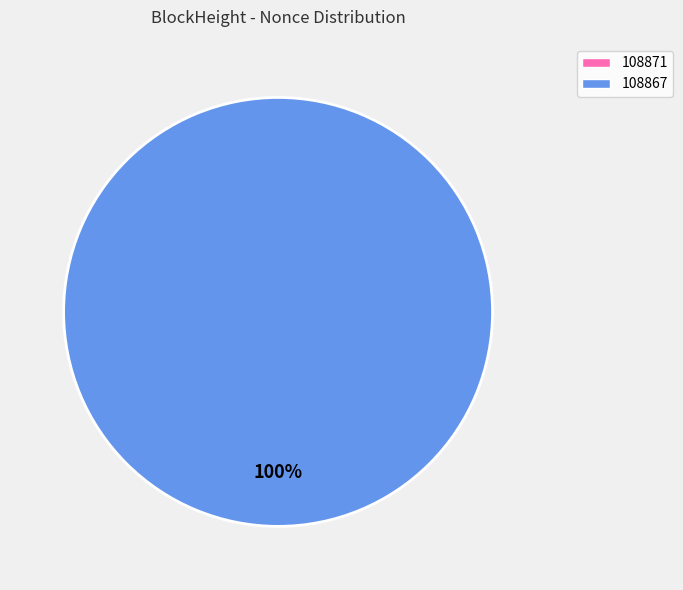

Does 108867 represent more than half of the total?

Yes